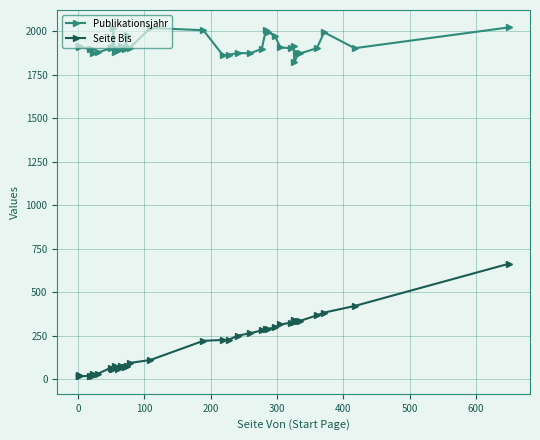

What is the highest value of the Seite Bis series?

664